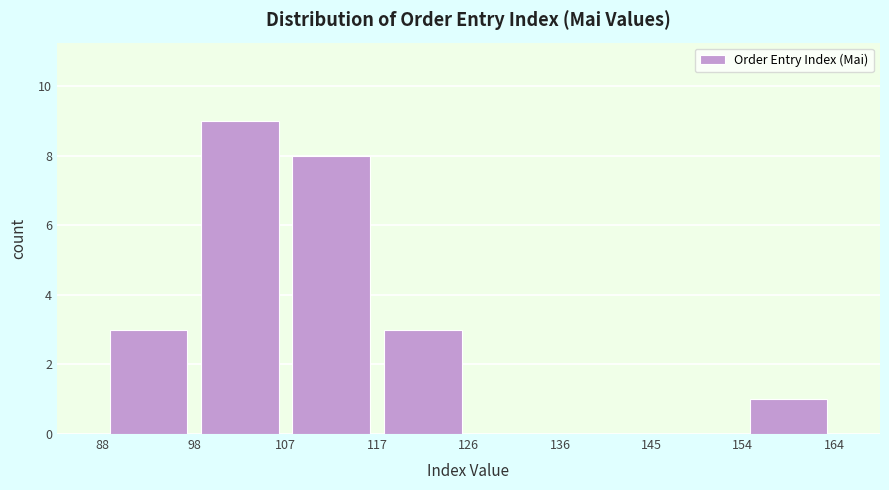

Reading left to right, transcribe this chart: for each bar, give the range it covers on the x-axis and its height. The values are not printed on the chart, so give them approximately, as read against the axis.

88 to 98: 3
98 to 107: 9
107 to 117: 8
117 to 126: 3
126 to 136: 0
136 to 145: 0
145 to 154: 0
154 to 164: 1